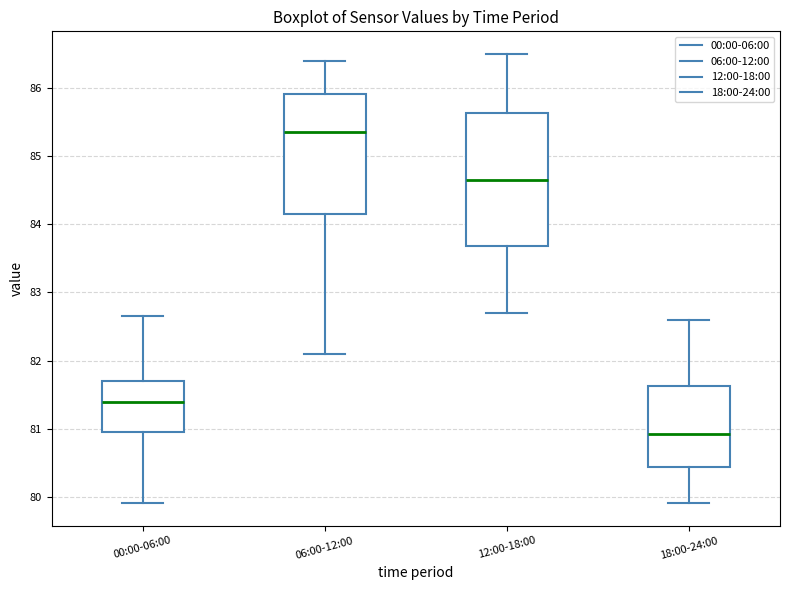

Which box's median line is the lowest?

18:00-24:00